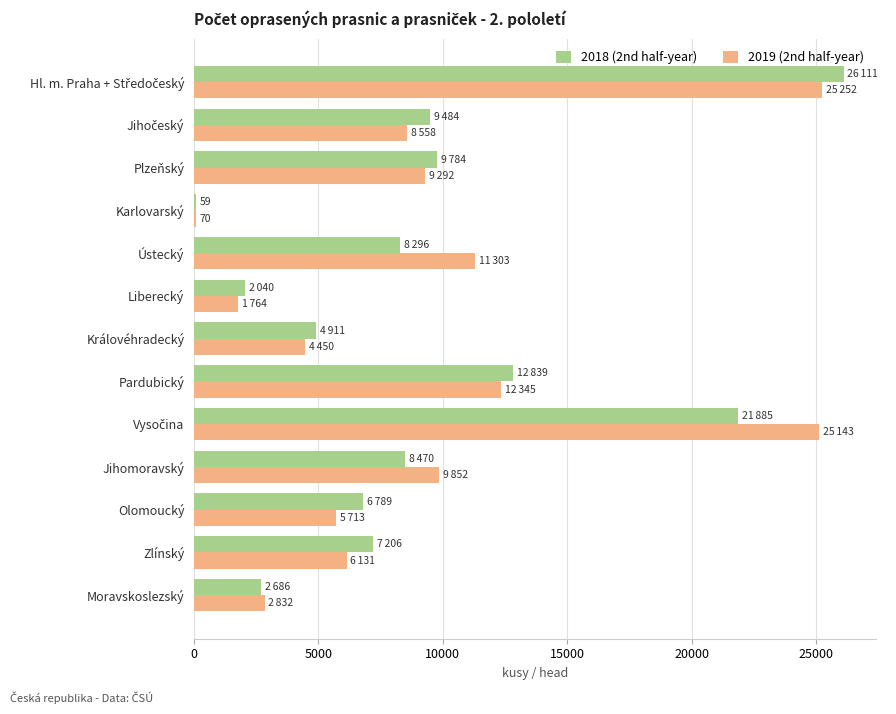

Between Pardubický and Zlínský, which series saw the biggest shift?

2019 (2nd half-year)